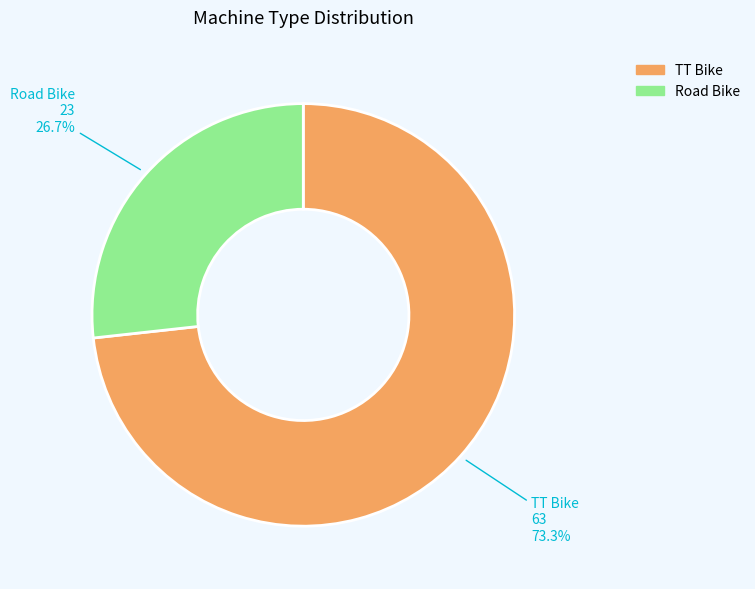

How many segments does this pie chart have?

2